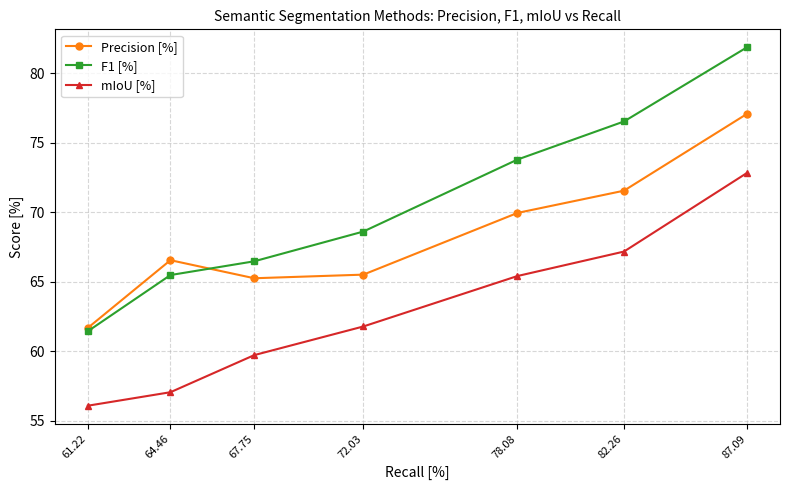

How many lines are shown in the chart?

3